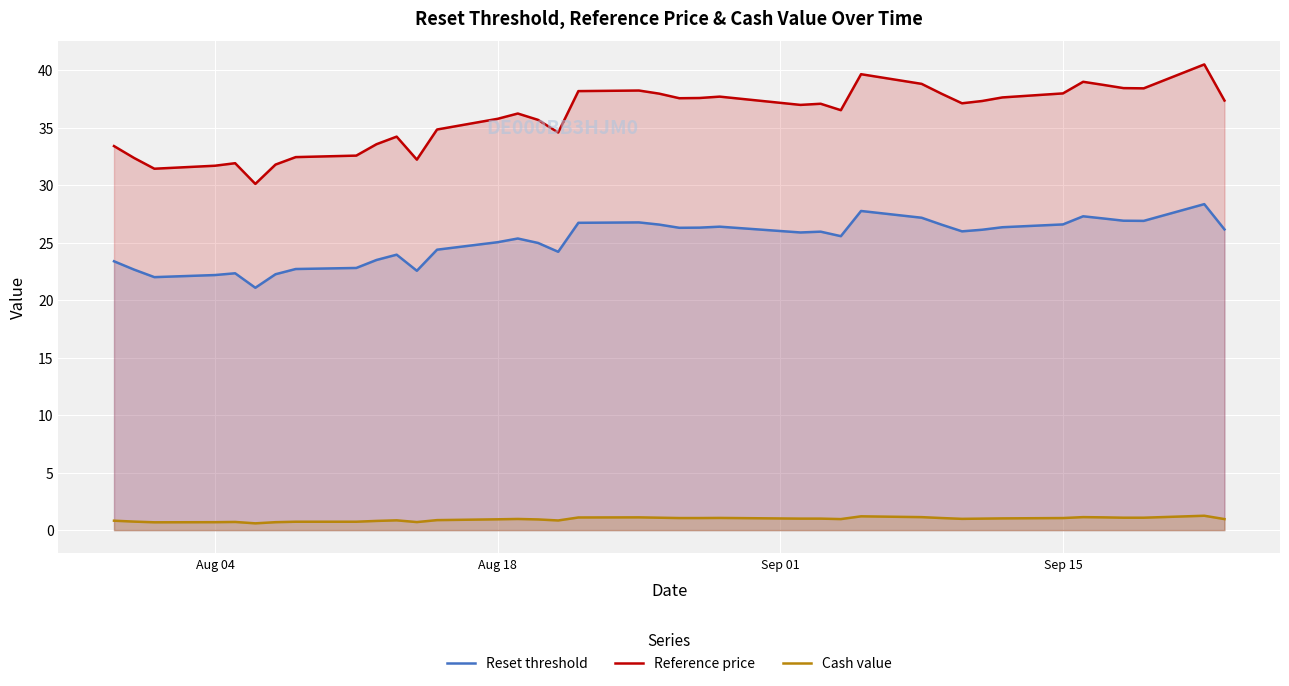

How many lines are shown in the chart?

3